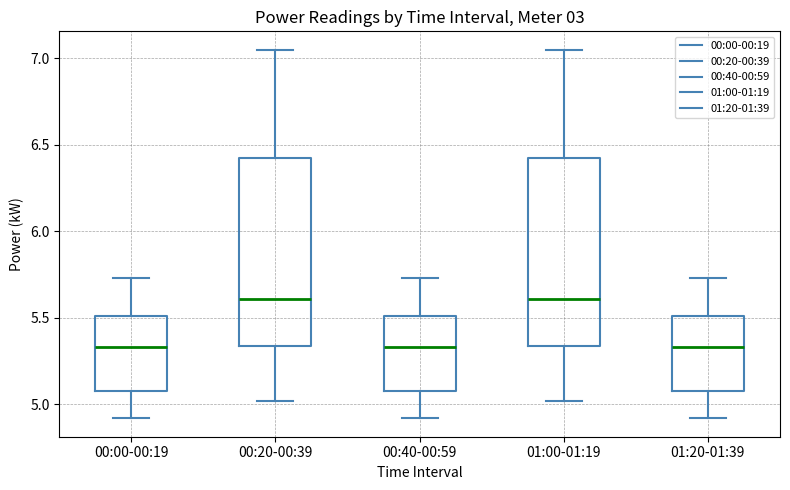

Reading left to right, read every box against the y-axis: the position of its median line, the range the box covers, and the ends of its whiskers. The values are not printed on the chart, so give them approximately, as read against the axis.

00:00-00:19: median 5.35, box 5.10 to 5.50, whiskers 4.90 to 5.75
00:20-00:39: median 5.60, box 5.35 to 6.45, whiskers 5.00 to 7.05
00:40-00:59: median 5.35, box 5.10 to 5.50, whiskers 4.90 to 5.75
01:00-01:19: median 5.60, box 5.35 to 6.45, whiskers 5.00 to 7.05
01:20-01:39: median 5.35, box 5.10 to 5.50, whiskers 4.90 to 5.75